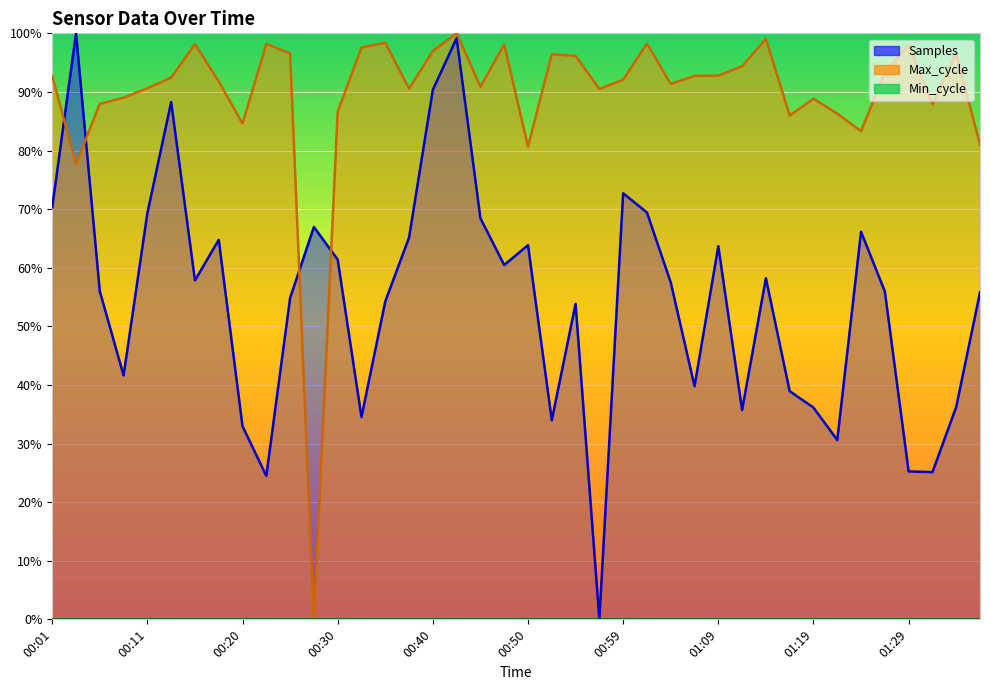

List the labels in order of Samples value, smallest first.

00:57, 00:23, 01:31, 01:29, 01:22, 00:20, 00:52, 00:32, 01:12, 01:19, 01:34, 01:17, 01:07, 00:08, 00:54, 00:35, 00:25, 01:36, 01:27, 00:06, 01:04, 00:15, 01:14, 00:47, 00:30, 01:09, 00:50, 00:18, 00:37, 01:24, 00:28, 00:45, 00:11, 01:02, 00:01, 00:59, 00:13, 00:40, 00:42, 00:03